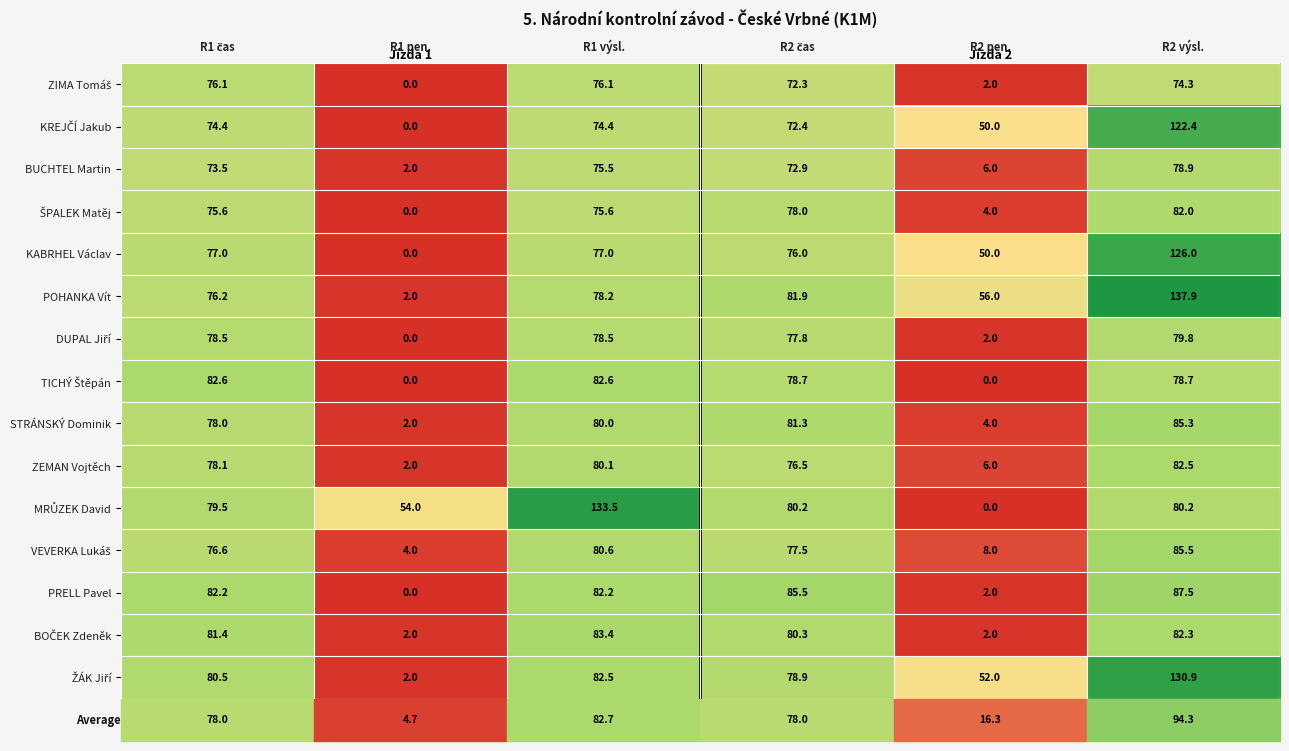

Which series has the largest range (max minus min)?

POHANKA Vít